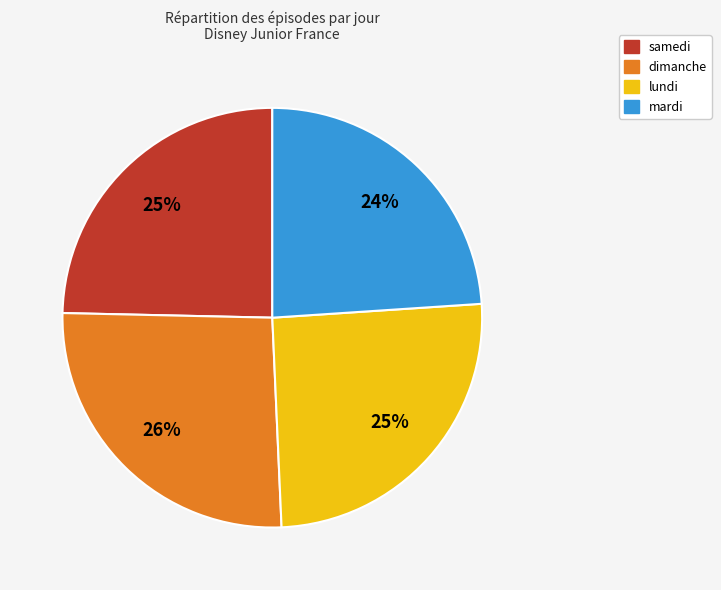

Which slice is the smallest?

mardi